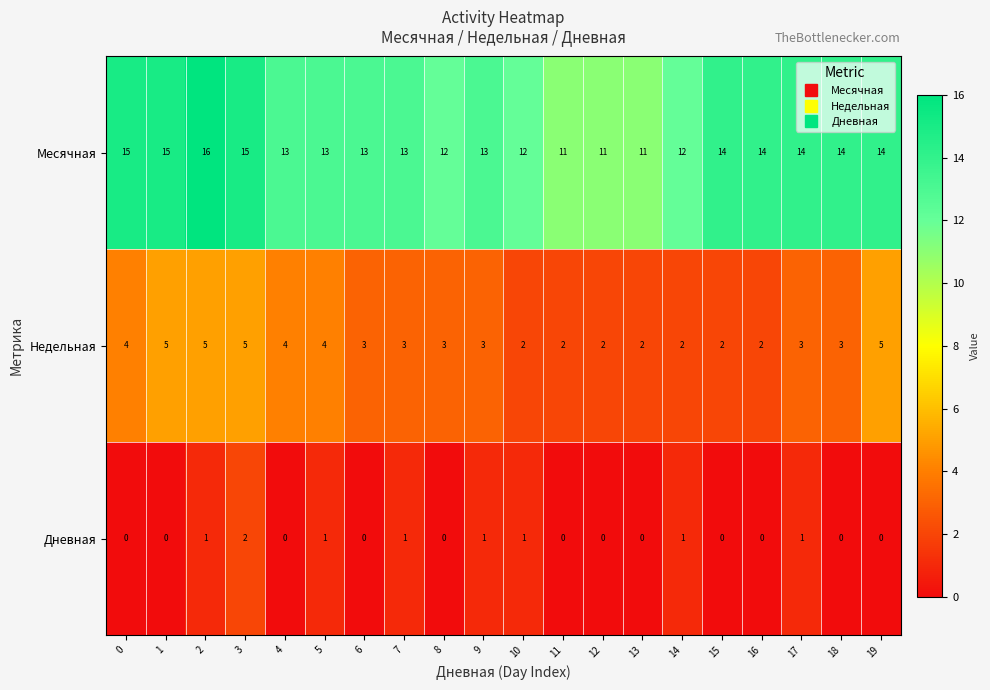

Which series has the largest range (max minus min)?

Месячная